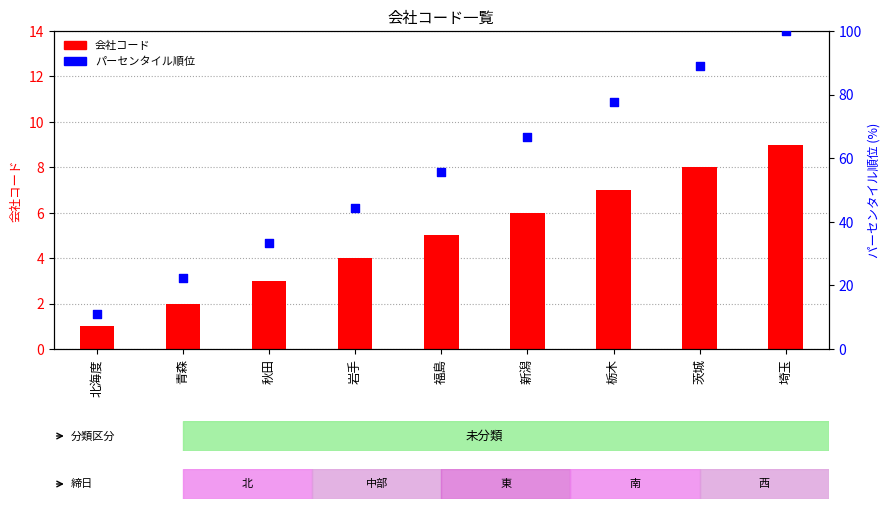

At how many categories does at least one series exceed 81?

2